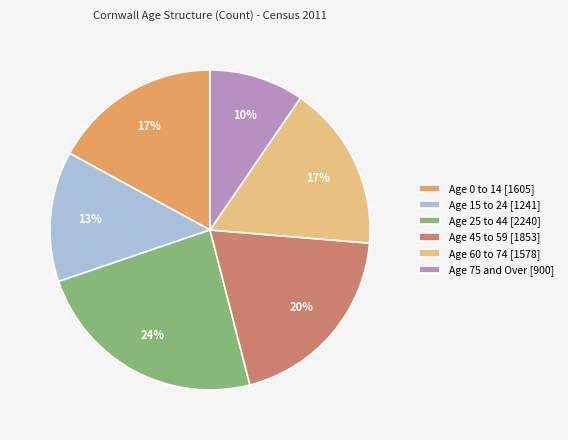

To the nearest percent, what portion does Age 75 and Over [900] represent?

10%